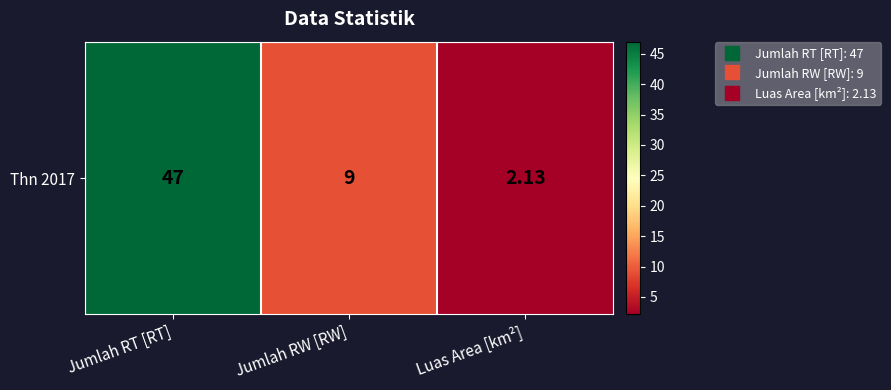

Between Luas Area [km²] and Jumlah RW [RW], which is larger?

Jumlah RW [RW]